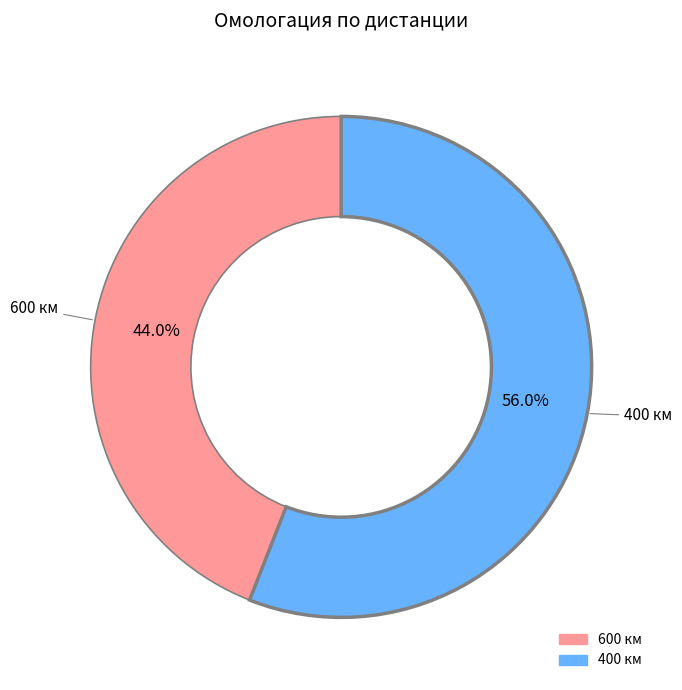

To the nearest percent, what percentage of the pie is 400?

56%